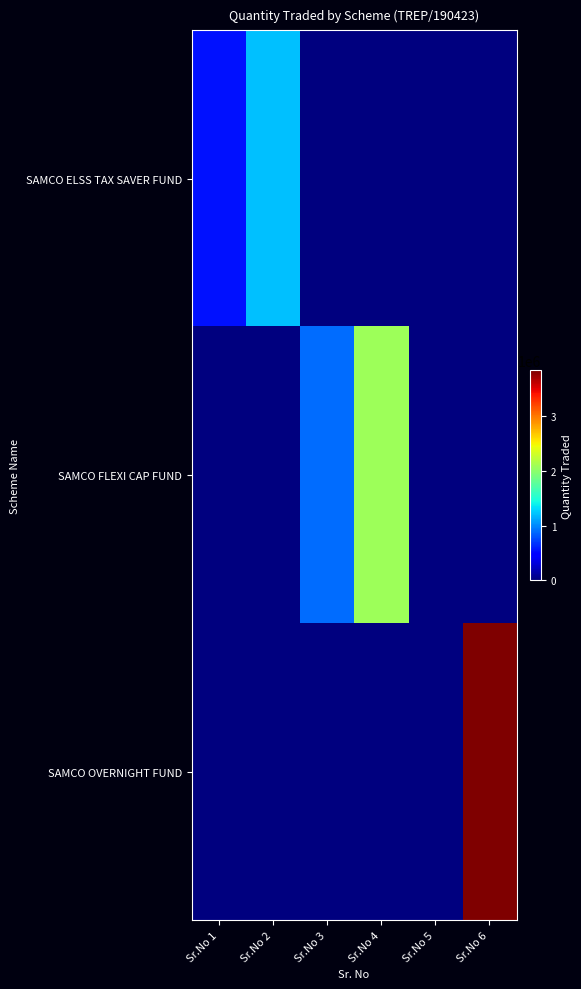

Reading left to right, what are all the values shown in this chart?

SAMCO ELSS TAX SAVER FUND: Sr.No 1=547000	Sr.No 2=1209000	Sr.No 3=0	Sr.No 4=0	Sr.No 5=0	Sr.No 6=0
SAMCO FLEXI CAP FUND: Sr.No 1=0	Sr.No 2=0	Sr.No 3=891000	Sr.No 4=2085000	Sr.No 5=0	Sr.No 6=0
SAMCO OVERNIGHT FUND: Sr.No 1=0	Sr.No 2=0	Sr.No 3=0	Sr.No 4=0	Sr.No 5=5000	Sr.No 6=3843000